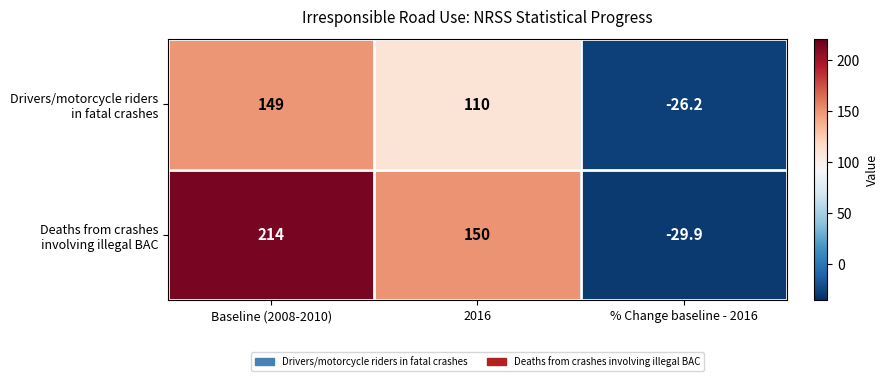

What is the minimum value shown in the chart?

-29.9